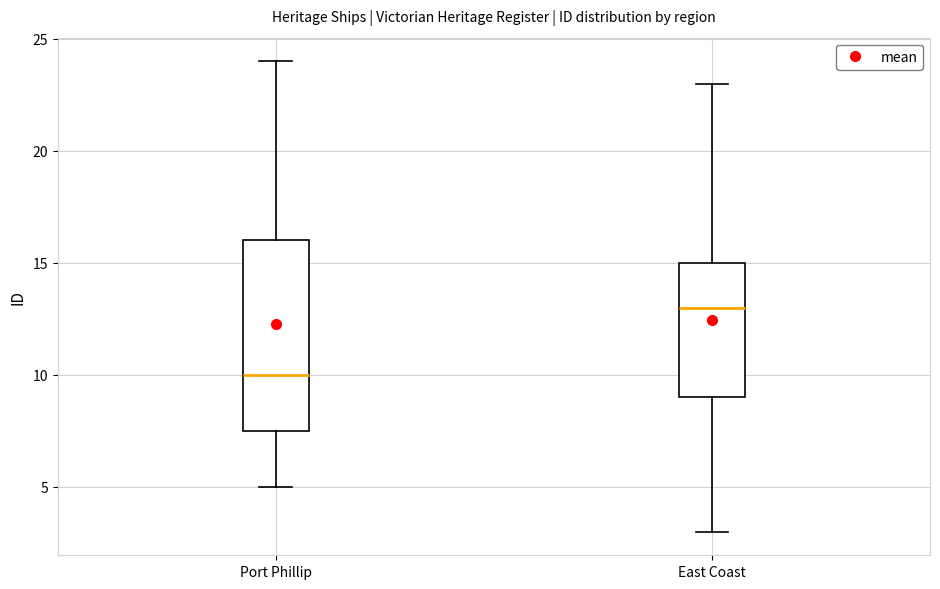

Reading left to right, read every box against the y-axis: the position of its median line, the range the box covers, and the ends of its whiskers. The values are not printed on the chart, so give them approximately, as read against the axis.

Port Phillip: median 10.0, box 7.5 to 16.0, whiskers 5.0 to 24.0
East Coast: median 13.0, box 9.0 to 15.0, whiskers 3.0 to 23.0